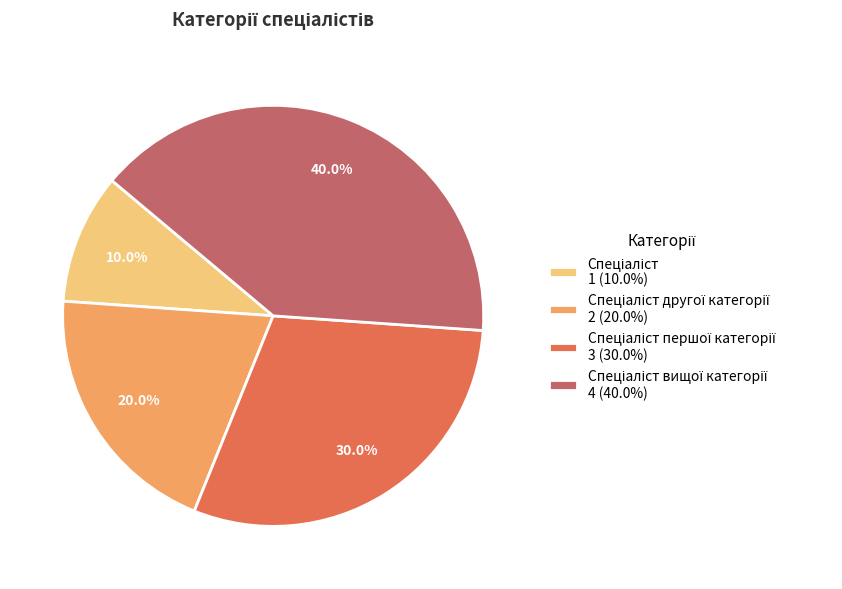

Does any single category account for the majority?

No